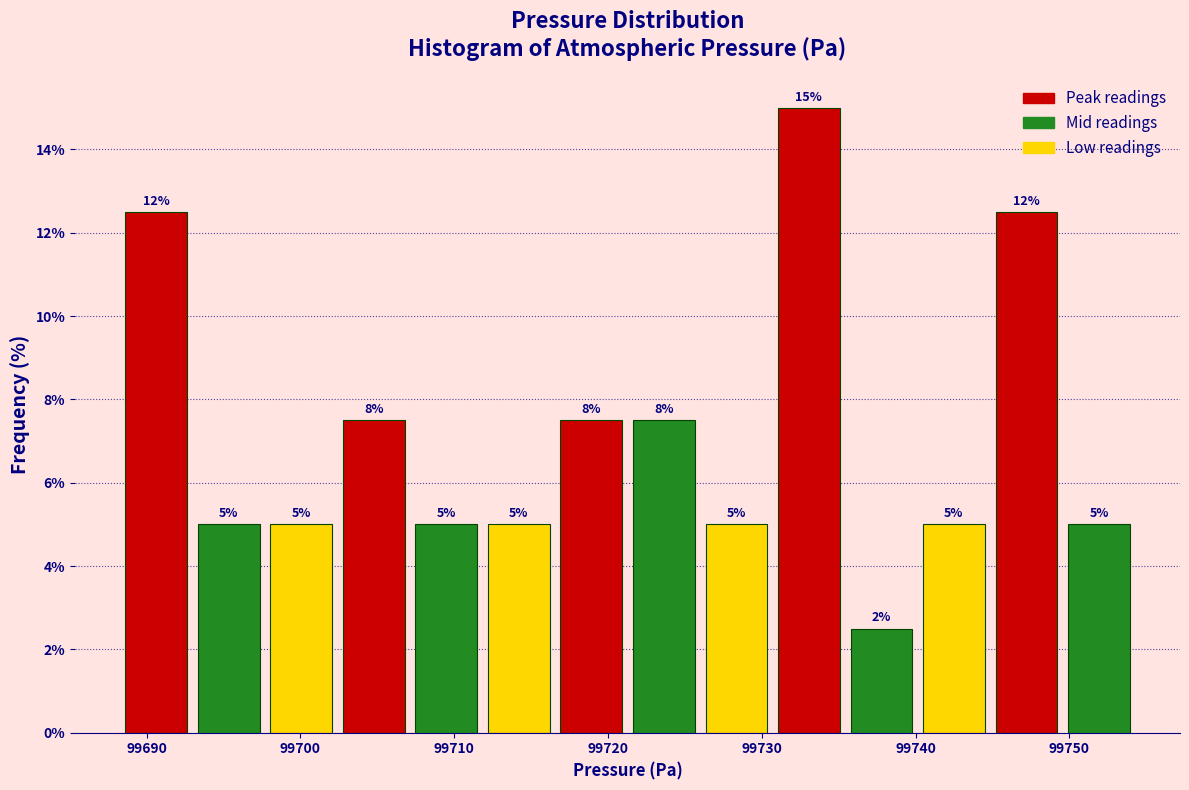

Which range on the x-axis has the tallest bar?

99731 to 99735